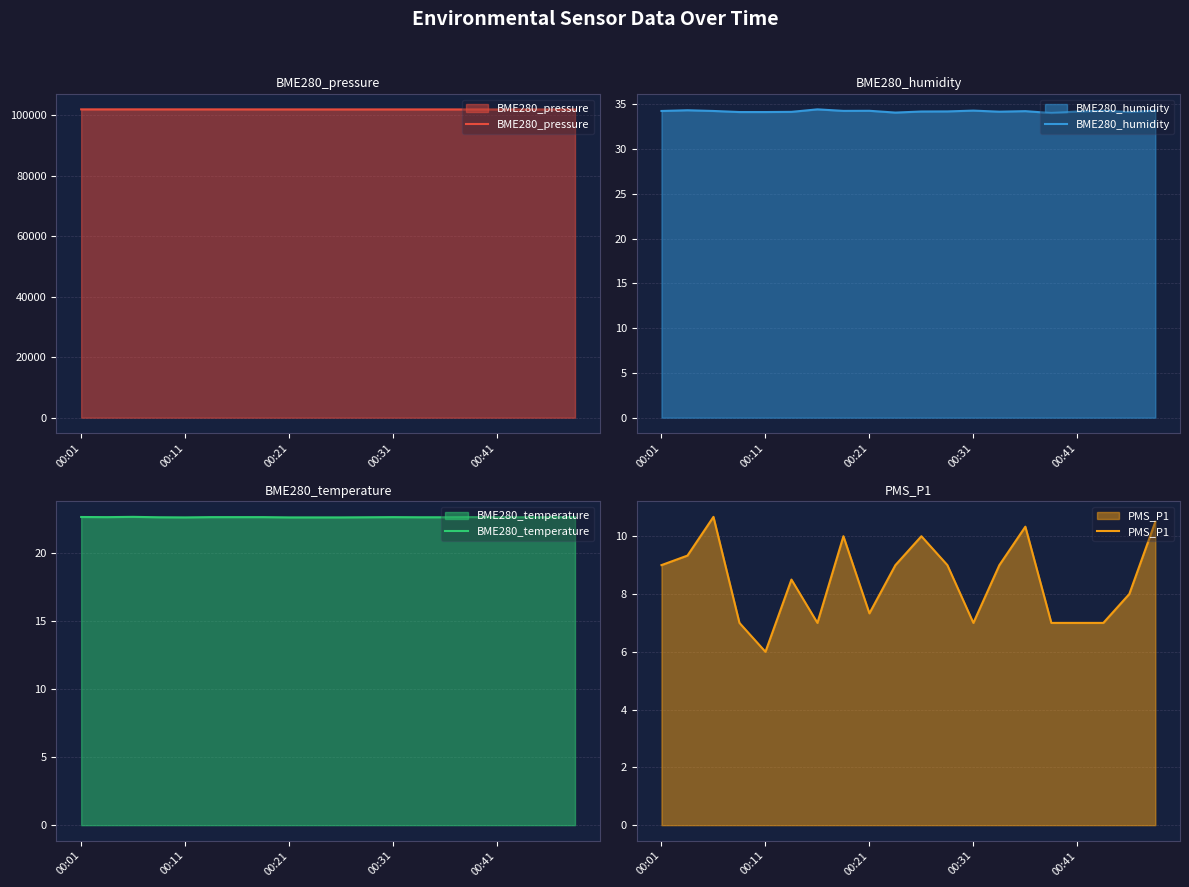

Rank the series by their maximum value, from lowest to highest.

PMS_P1, BME280_temperature, BME280_humidity, BME280_pressure